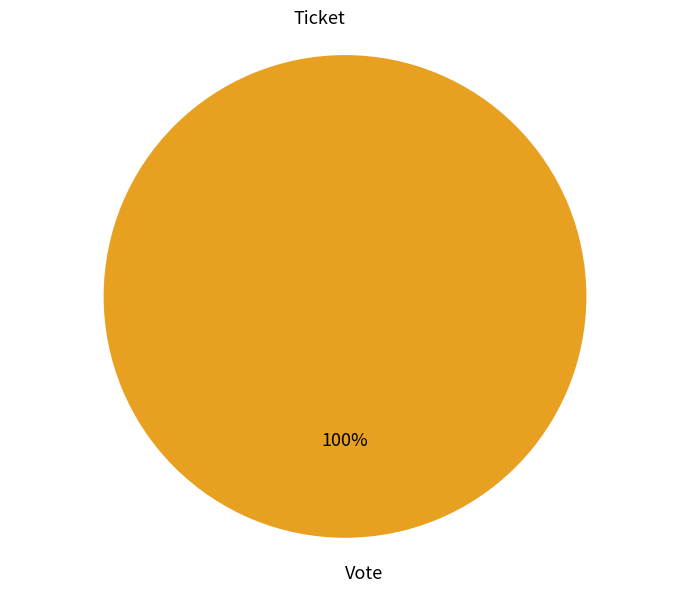

True or false: Ticket accounts for 0% of the total.

True